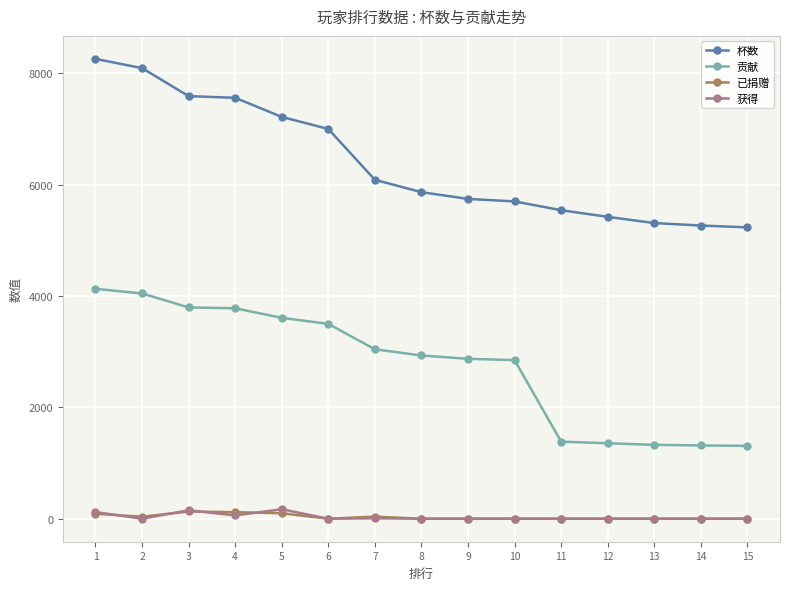

Does the chart display data point markers on the line(s)?

Yes